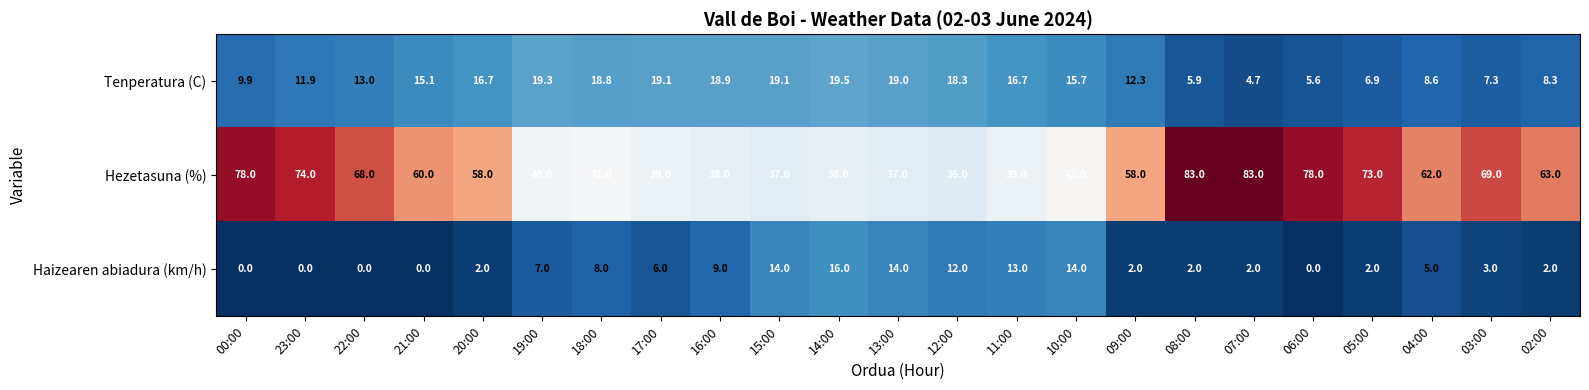

At 12:00, list the series in order from largest to smallest.

Hezetasuna (%), Tenperatura (C), Haizearen abiadura (km/h)